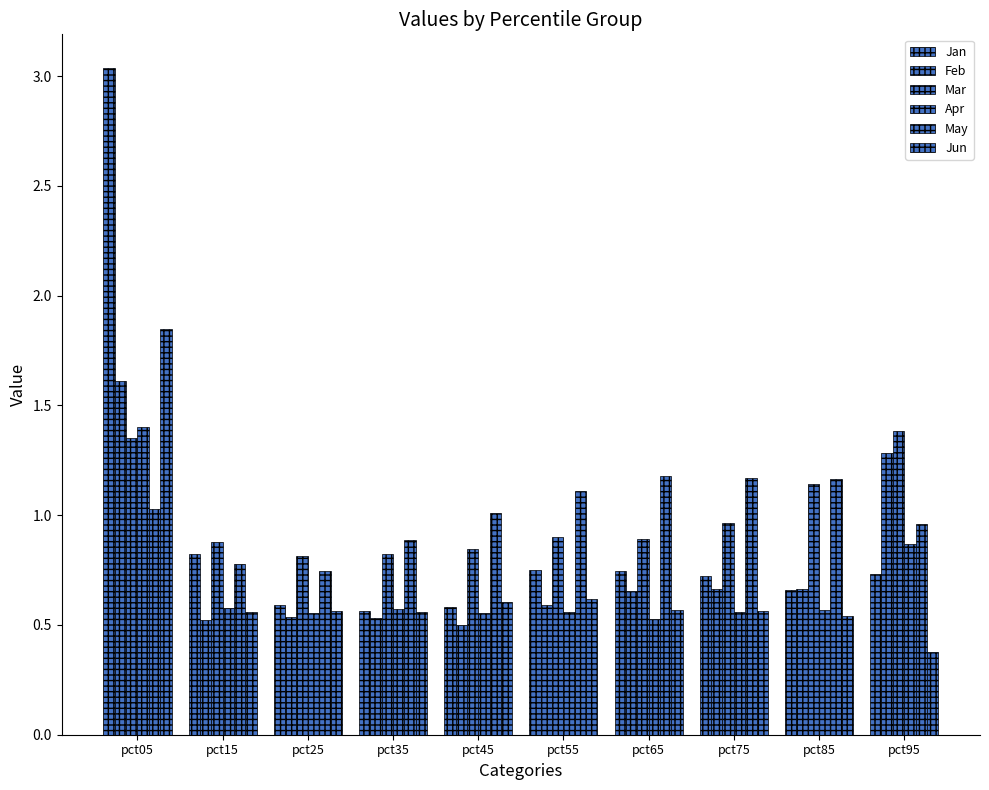

How many bars are there in total?

60